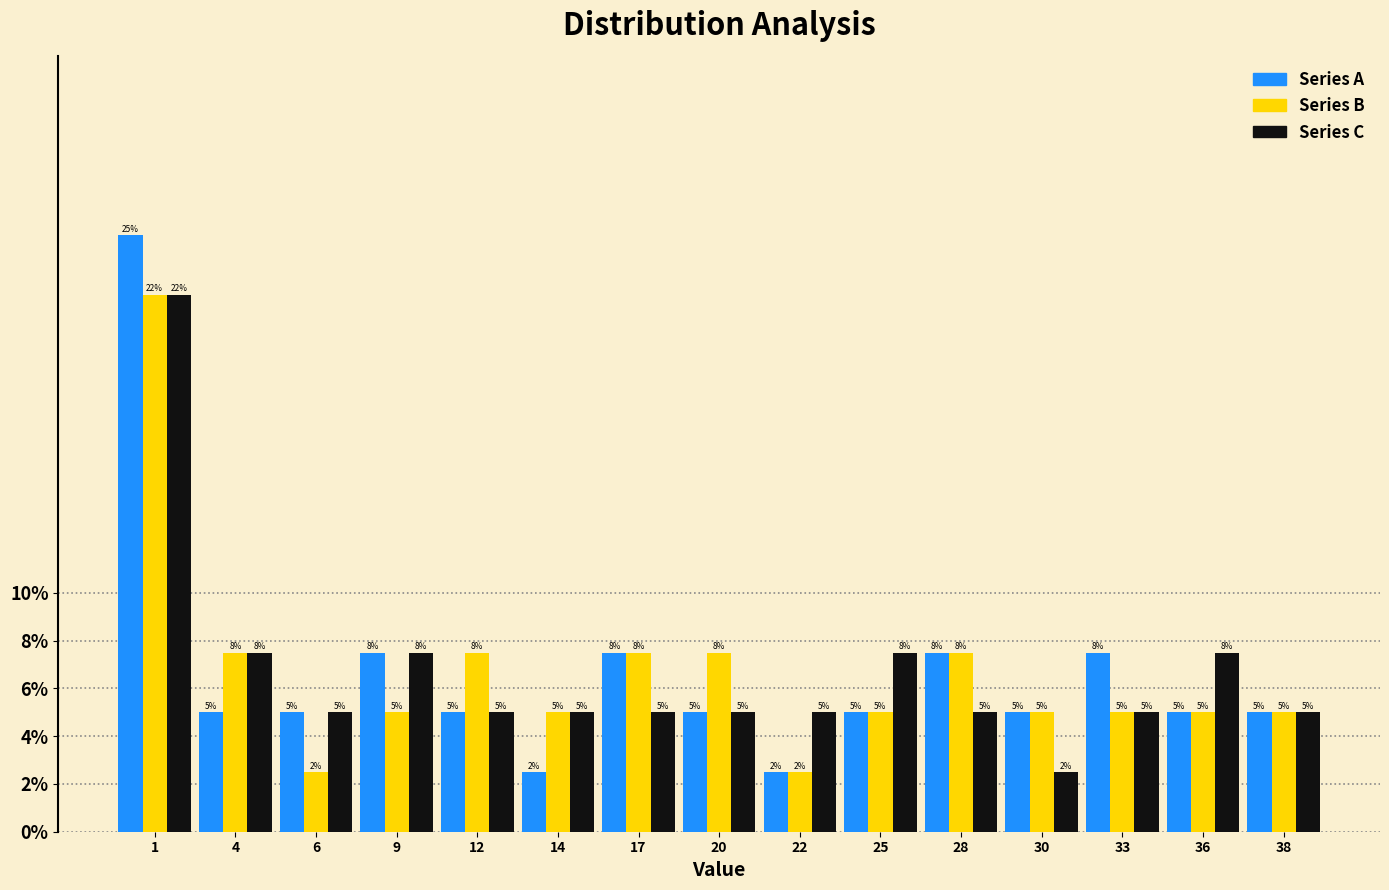

The value of Series C at 4 is 7.5. True or false?

True